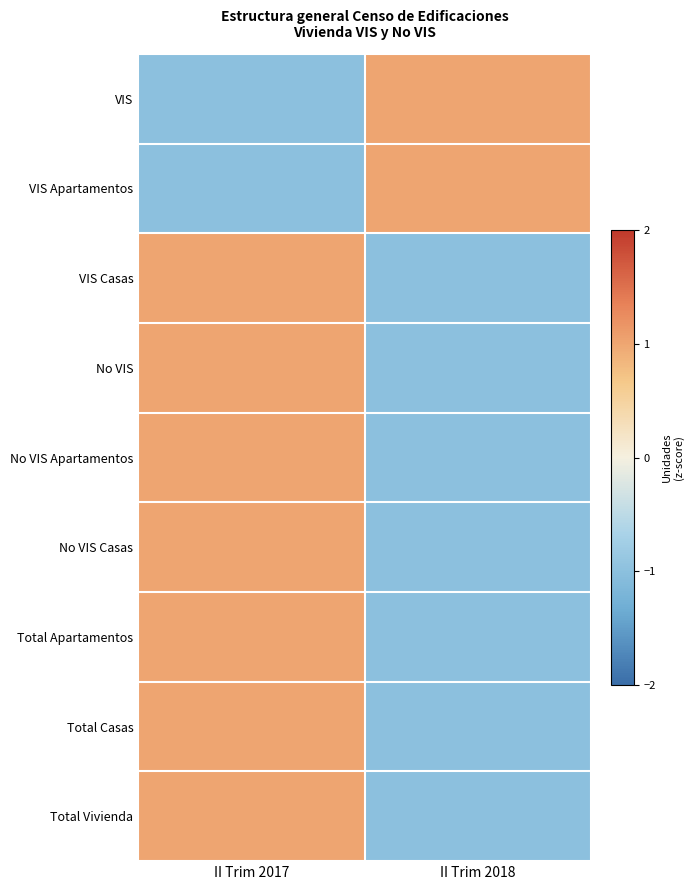

Reading right to left, transcribe all the data shown in this chart.

VIS: II Trim 2018=1	II Trim 2017=-1
VIS Apartamentos: II Trim 2018=1	II Trim 2017=-1
VIS Casas: II Trim 2018=-1	II Trim 2017=1
No VIS: II Trim 2018=-1	II Trim 2017=1
No VIS Apartamentos: II Trim 2018=-1	II Trim 2017=1
No VIS Casas: II Trim 2018=-1	II Trim 2017=1
Total Apartamentos: II Trim 2018=-1	II Trim 2017=1
Total Casas: II Trim 2018=-1	II Trim 2017=1
Total Vivienda: II Trim 2018=-1	II Trim 2017=1